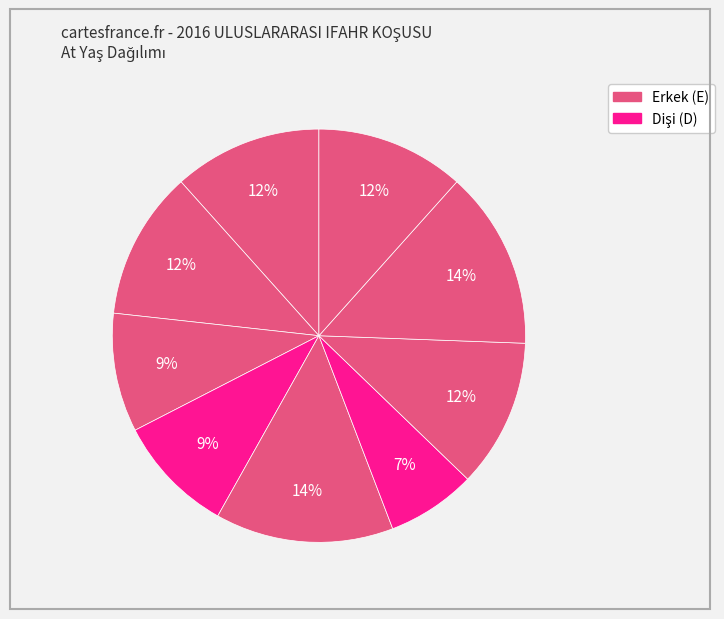

How many slices are in this pie chart?

9